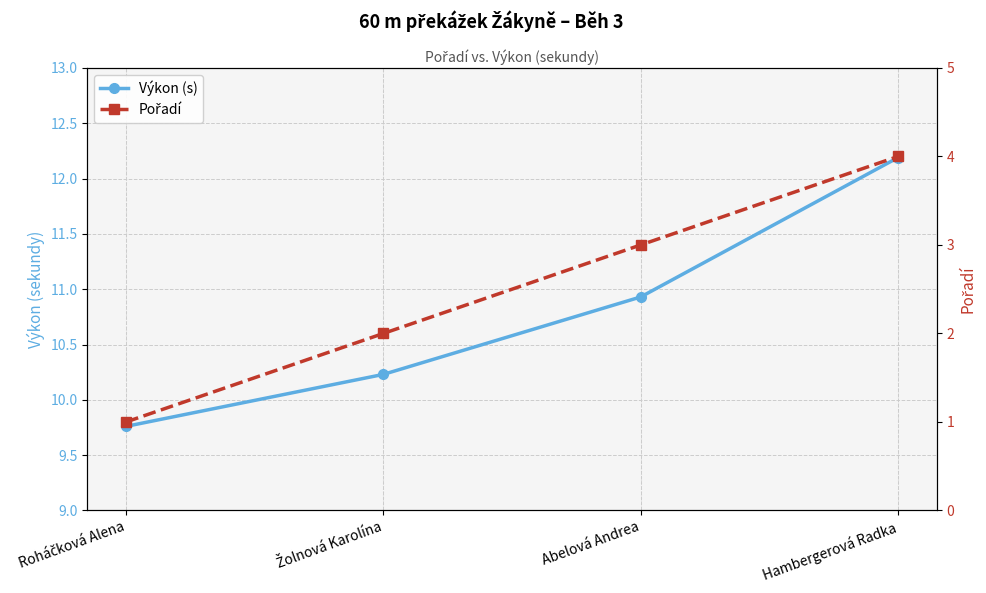

What position from the right is Abelová Andrea?

2